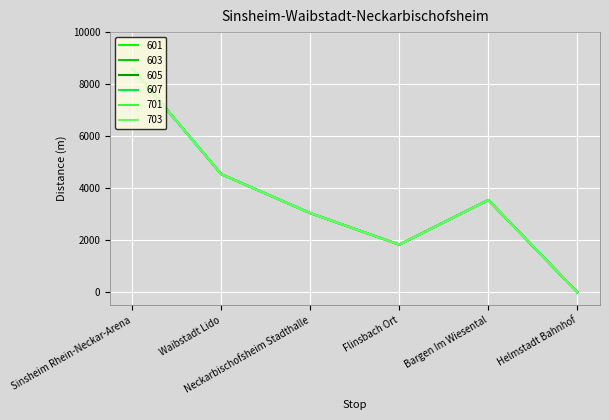

List the labels in order of 603 value, largest first.

Sinsheim Rhein-Neckar-Arena, Waibstadt Lido, Bargen Im Wiesental, Neckarbischofsheim Stadthalle, Flinsbach Ort, Helmstadt Bahnhof